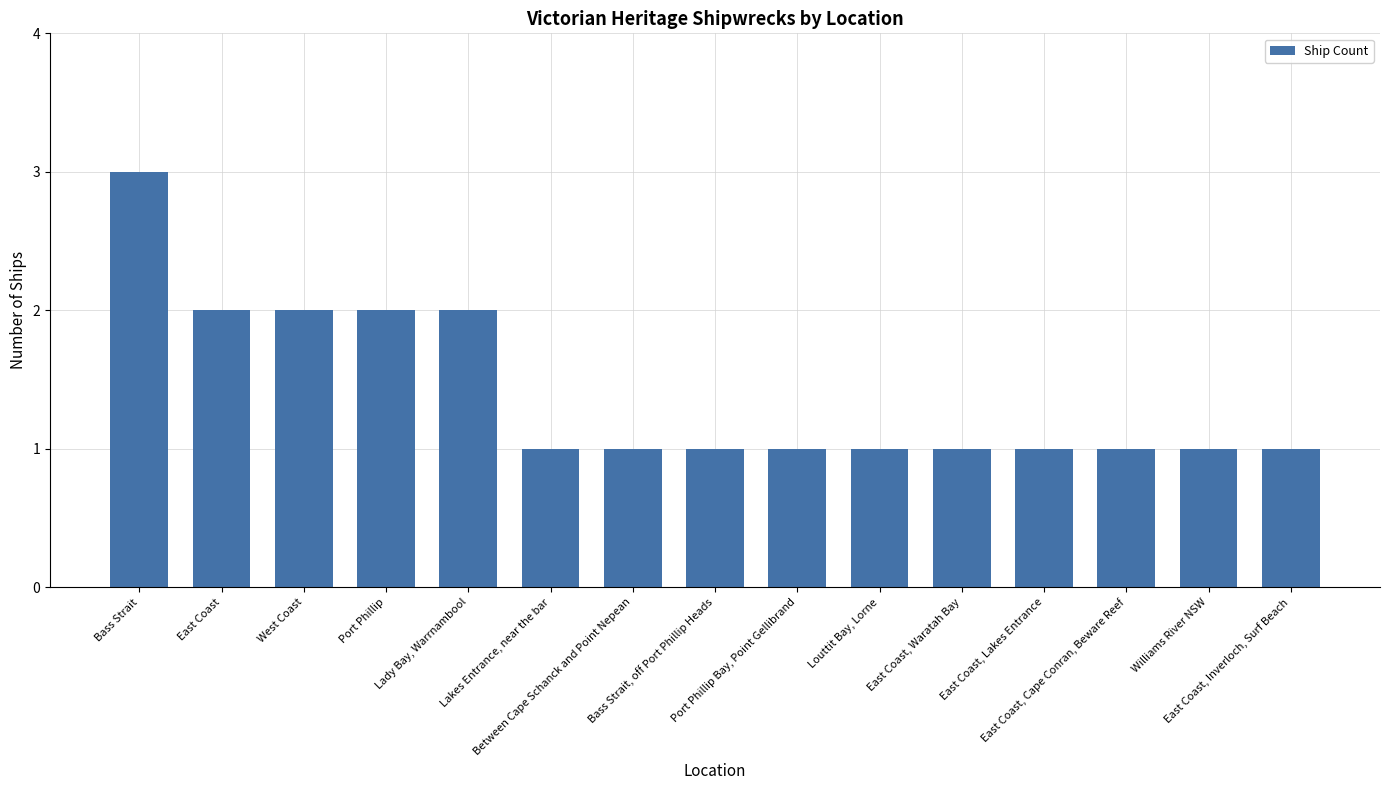

What is the smallest value displayed?

1